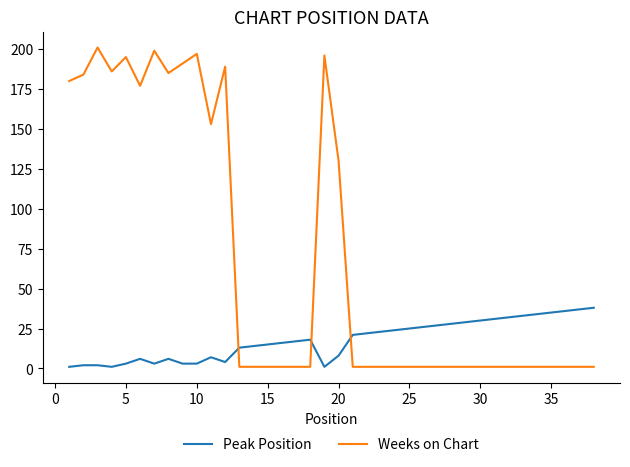

How many times do Peak Position and Weeks on Chart cross each other?

3